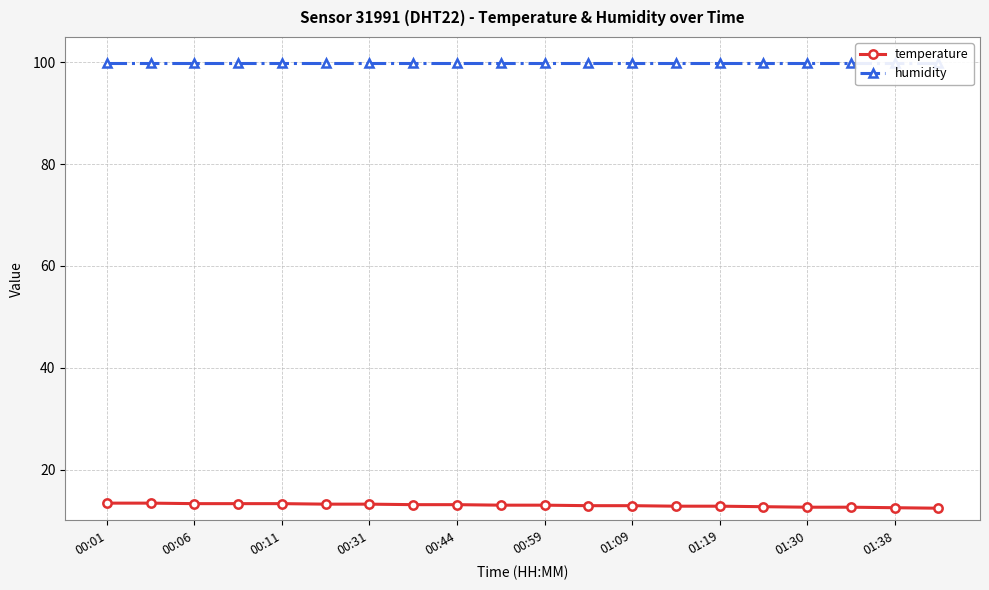

What is the minimum value for temperature?

12.4